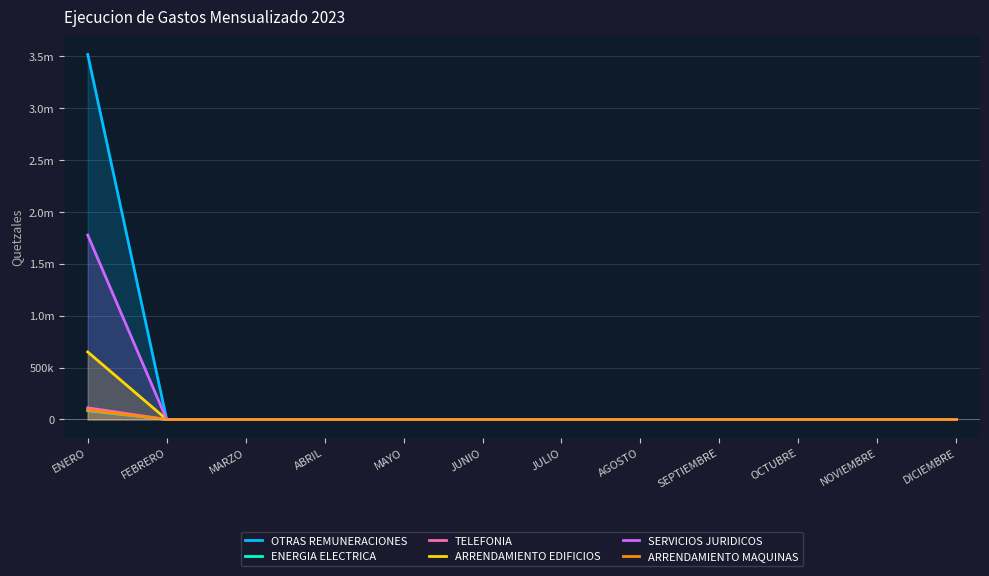

What position from the right is MARZO?

10